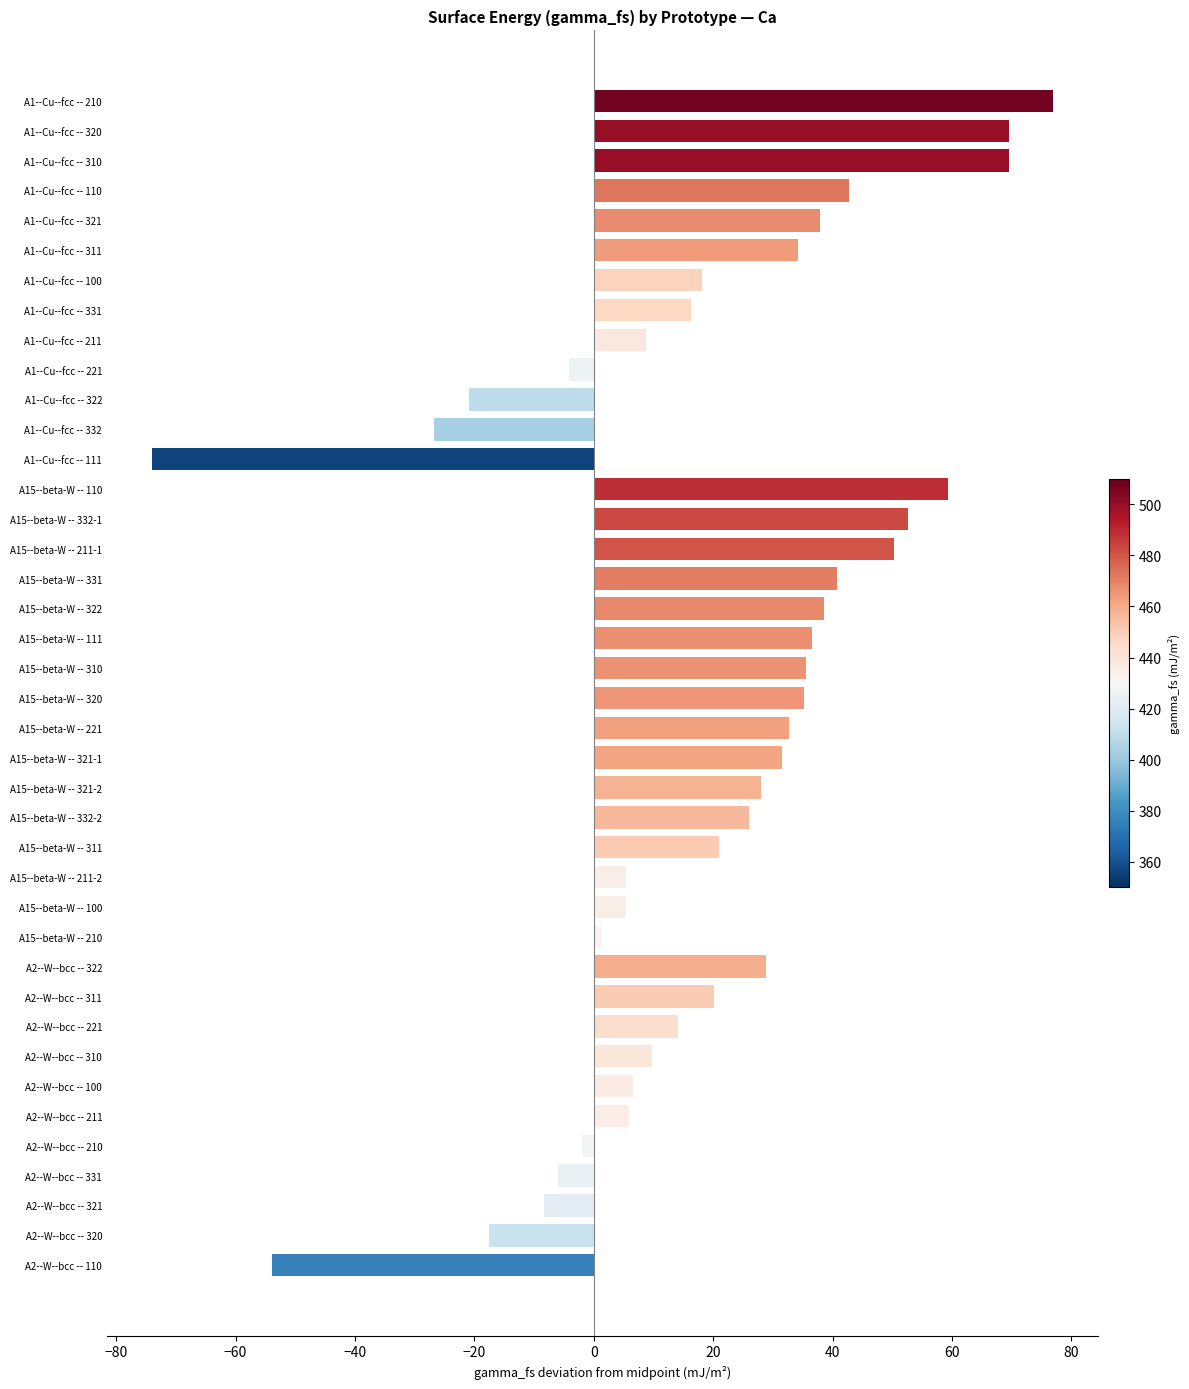

How many bars are there in total?

40